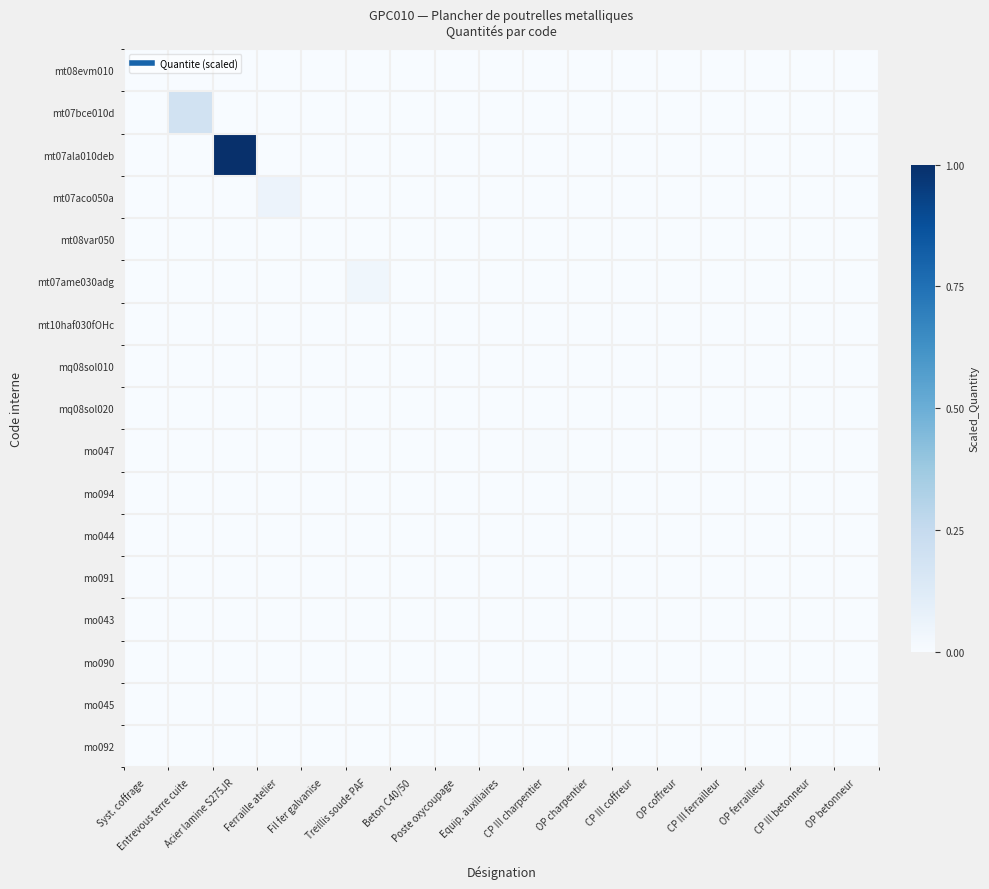

How many series are shown in this chart?

17